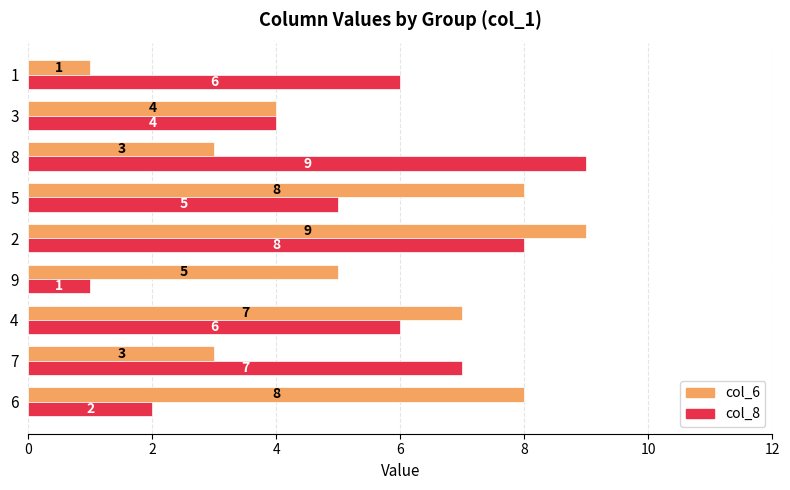

What is the maximum value shown in the chart?

9